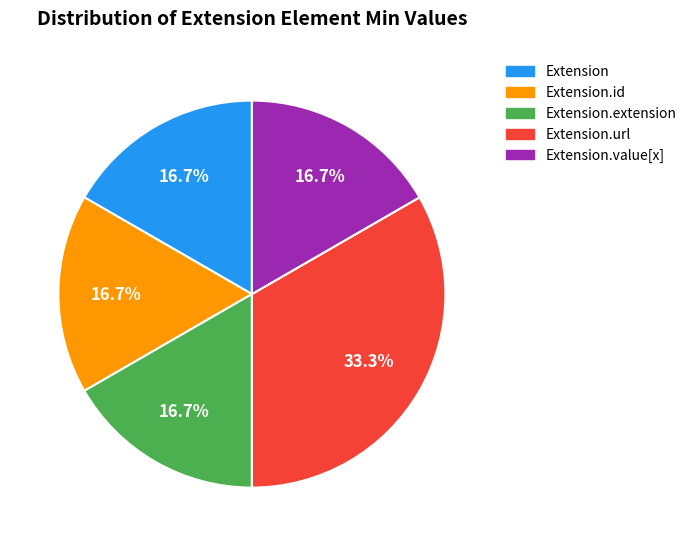

Count the number of slices in the pie.

5